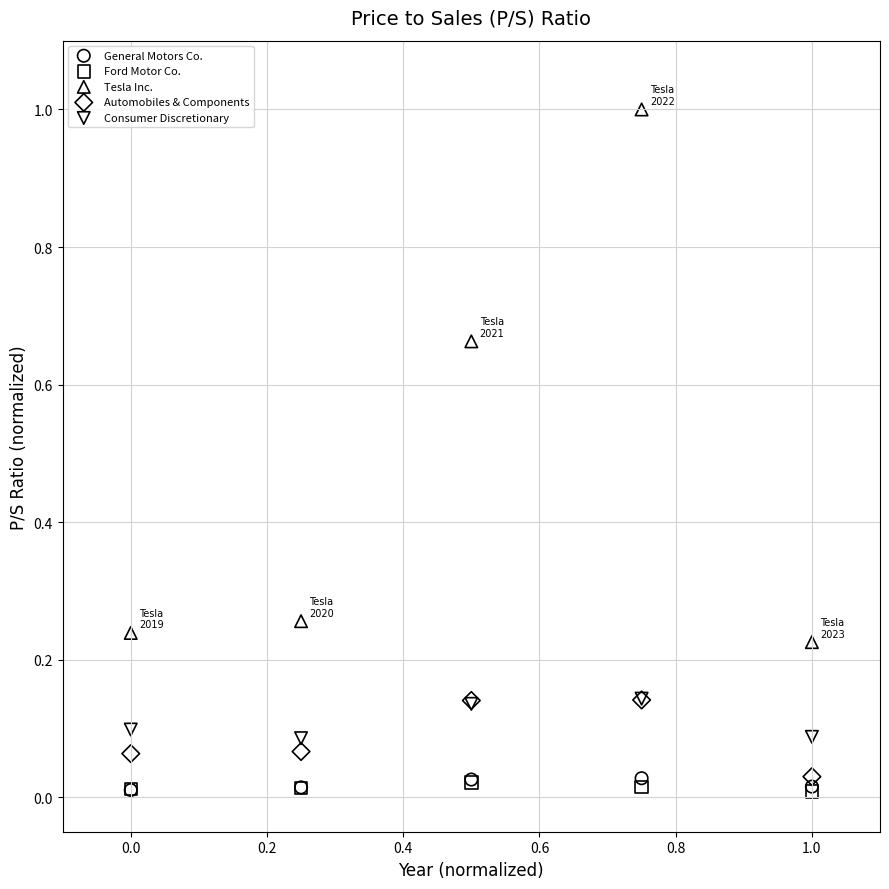

What are all the series names shown in the legend?

General Motors Co., Ford Motor Co., Tesla Inc., Automobiles & Components, Consumer Discretionary